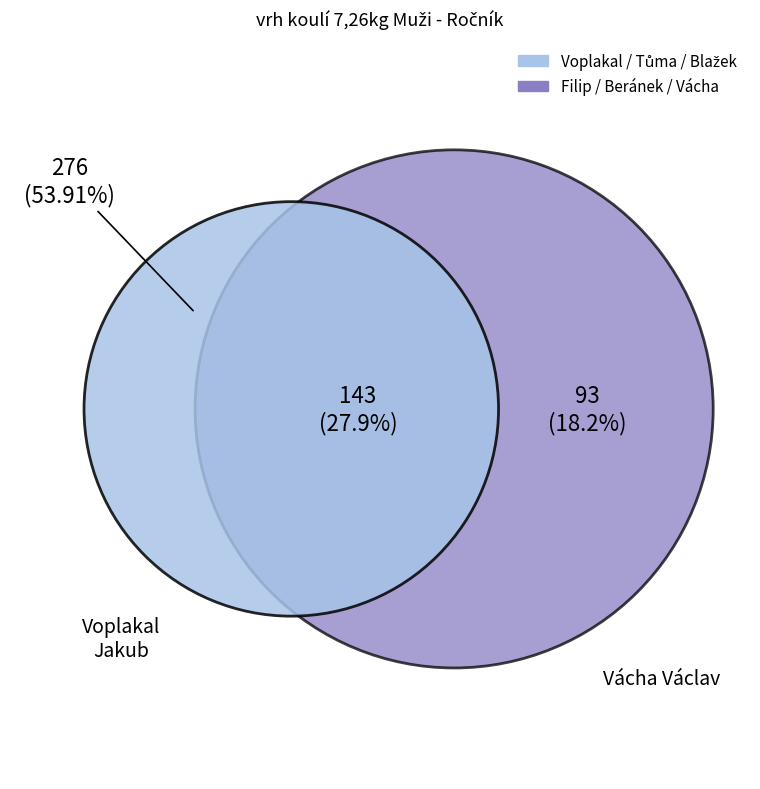

Is the sum of Tůma Pavel and Filip Petr greater than half?

No